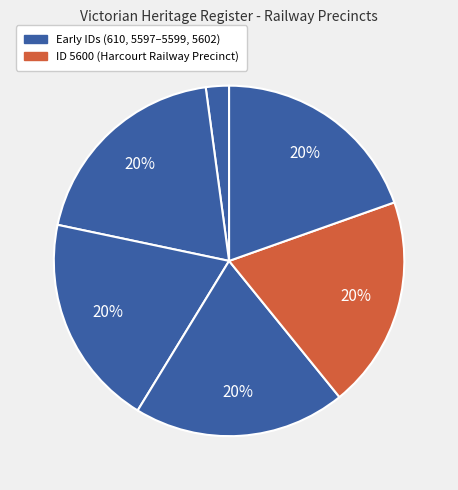

How many segments does this pie chart have?

6